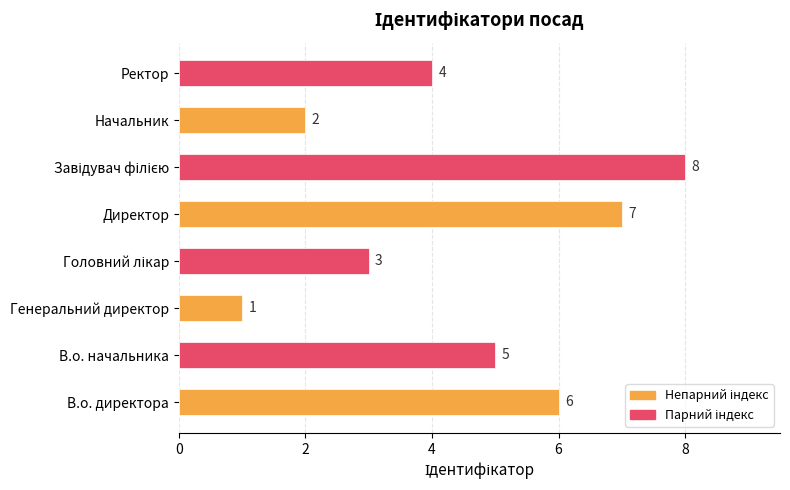

What is the difference between the values at Генеральний директор and В.о. начальника?

4